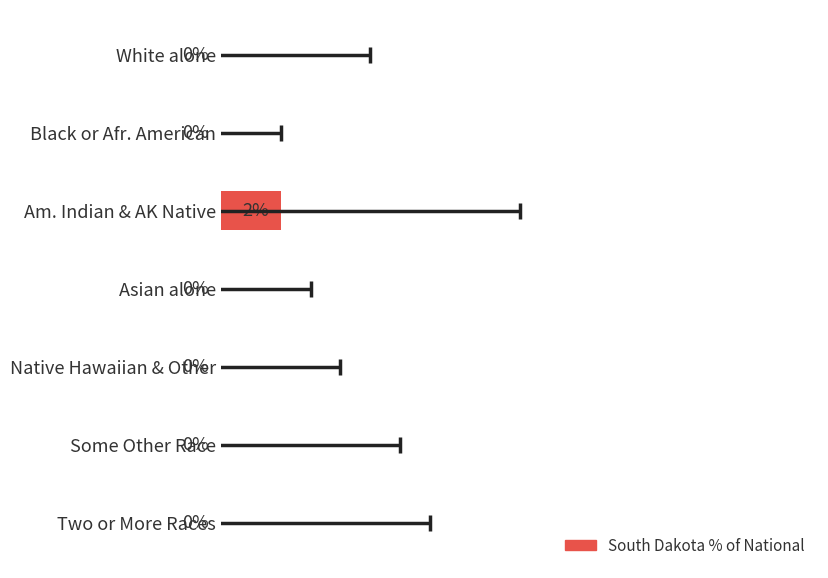

How many values are above zero?

1